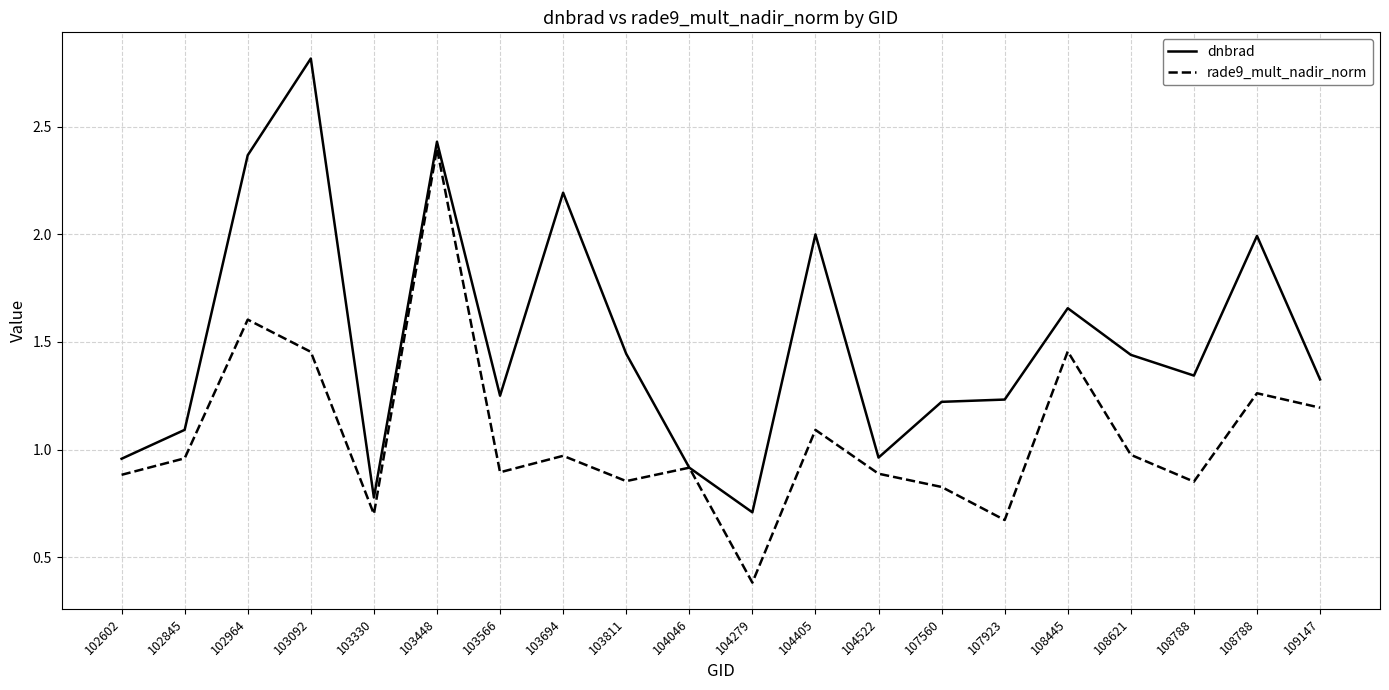

What are all the series names shown in the legend?

dnbrad, rade9_mult_nadir_norm